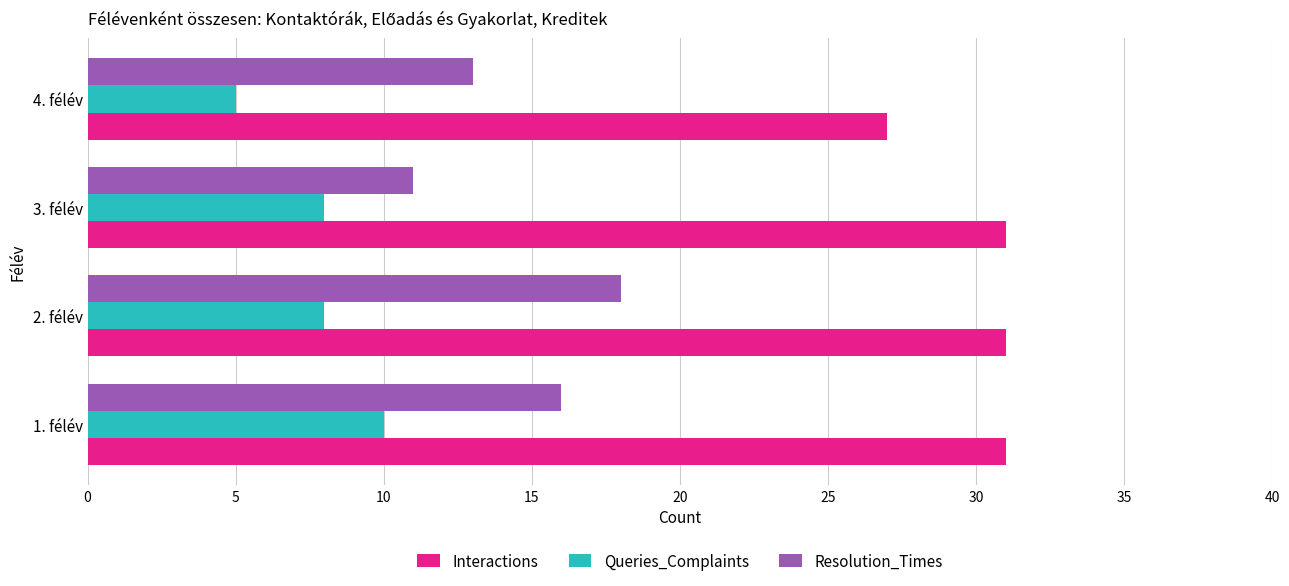

The value of Interactions at 1. félév is 31. True or false?

True